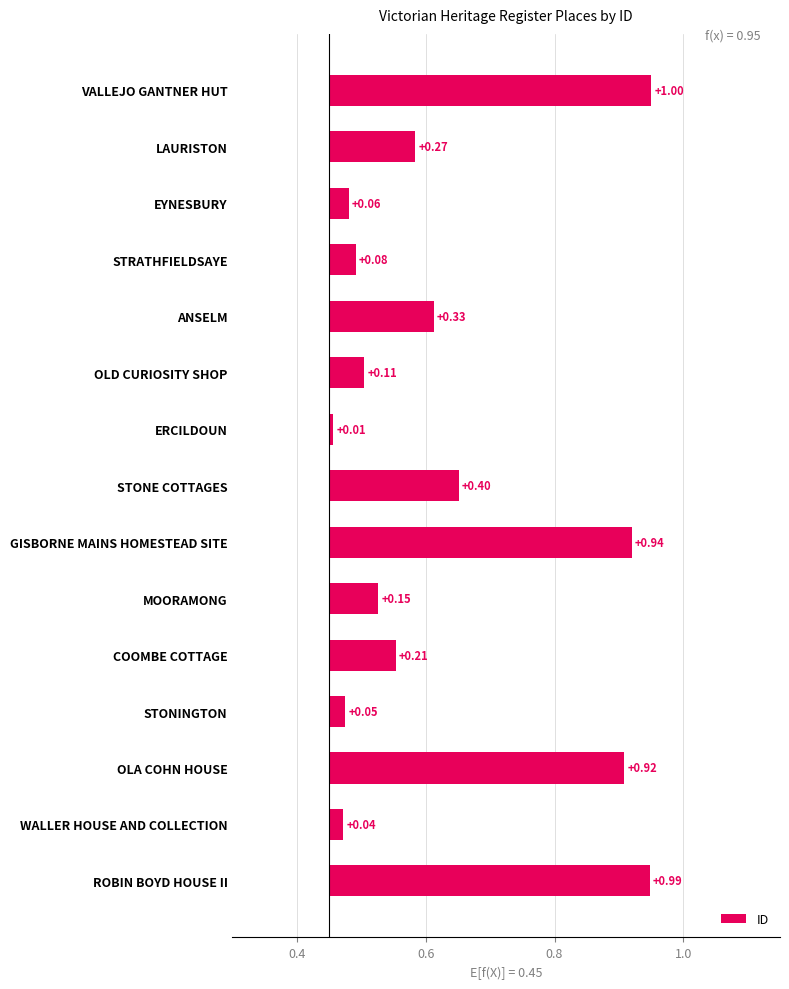

True or false: the data shows 0.0 at EYNESBURY.

False